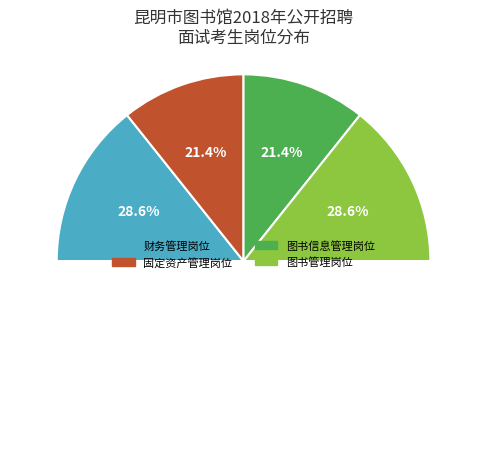

The 图书信息管理岗位 slice represents 21% of the pie. True or false?

True